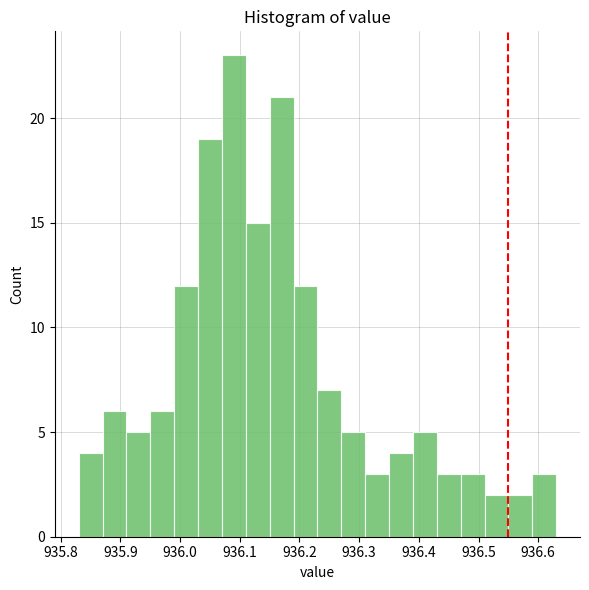

Reading left to right, list every bar in this chart as the range it spans on the x-axis followed by its height. The values are not printed on the chart, so give them approximately, as read against the axis.

935.83 to 935.87: 4
935.87 to 935.91: 6
935.91 to 935.95: 5
935.95 to 935.99: 6
935.99 to 936.03: 12
936.03 to 936.07: 19
936.07 to 936.11: 23
936.11 to 936.15: 15
936.15 to 936.19: 21
936.19 to 936.23: 12
936.23 to 936.27: 7
936.27 to 936.31: 5
936.31 to 936.35: 3
936.35 to 936.39: 4
936.39 to 936.43: 5
936.43 to 936.47: 3
936.47 to 936.51: 3
936.51 to 936.55: 2
936.55 to 936.59: 2
936.59 to 936.63: 3